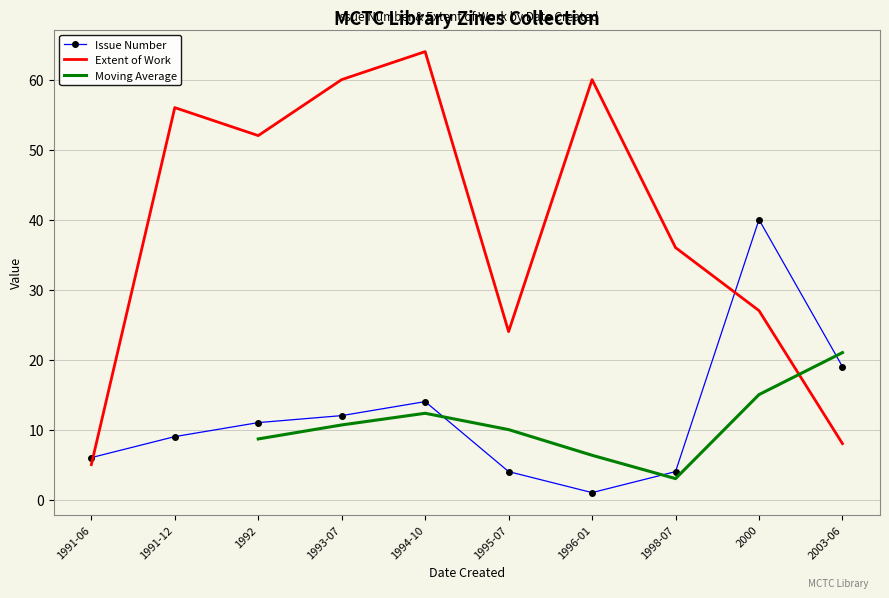

True or false: Extent of Work and Issue Number intersect in this chart.

True